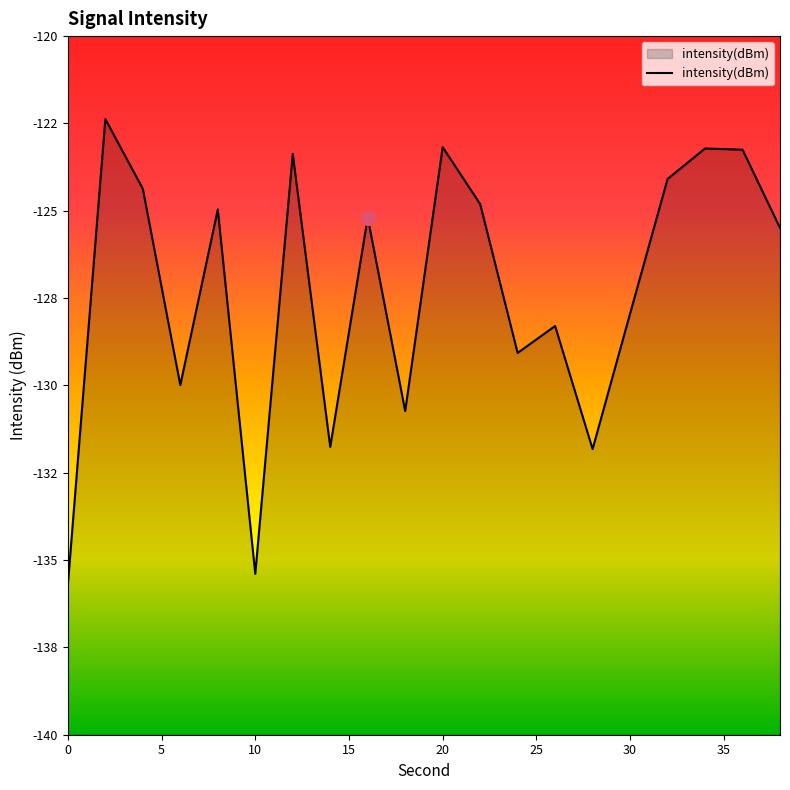

Rank the categories by value from highest to lowest.

2, 20, 34, 36, 12, 32, 4, 22, 8, 16, 38, 30, 26, 24, 6, 18, 14, 28, 10, 0